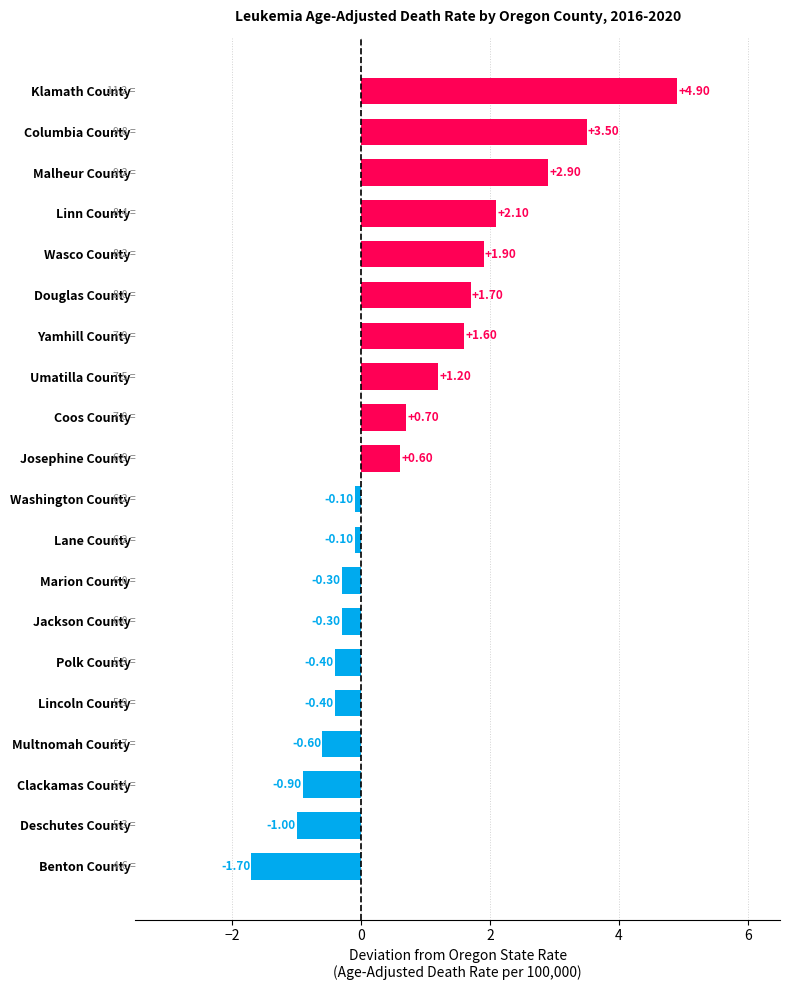

What is the change in value from Douglas County to Columbia County?

+1.8